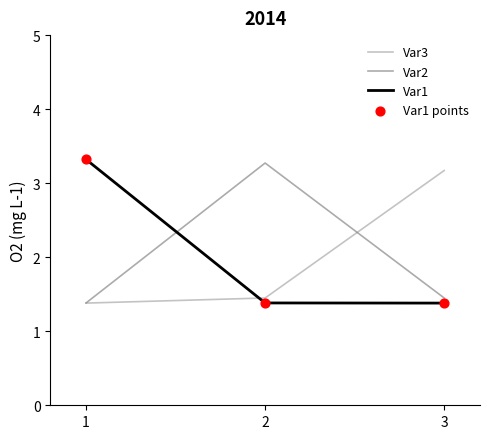

What is the total value across all series at 2?

6.1